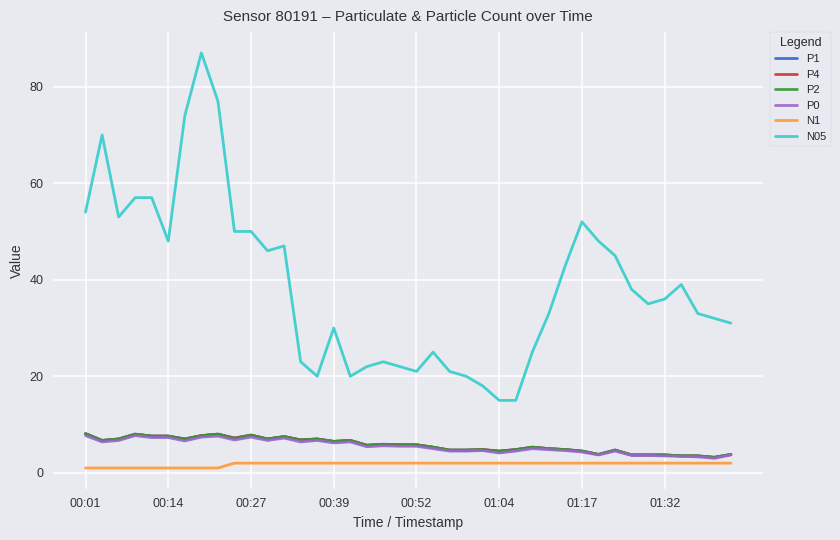

What is the sum of all P1 values?

229.4